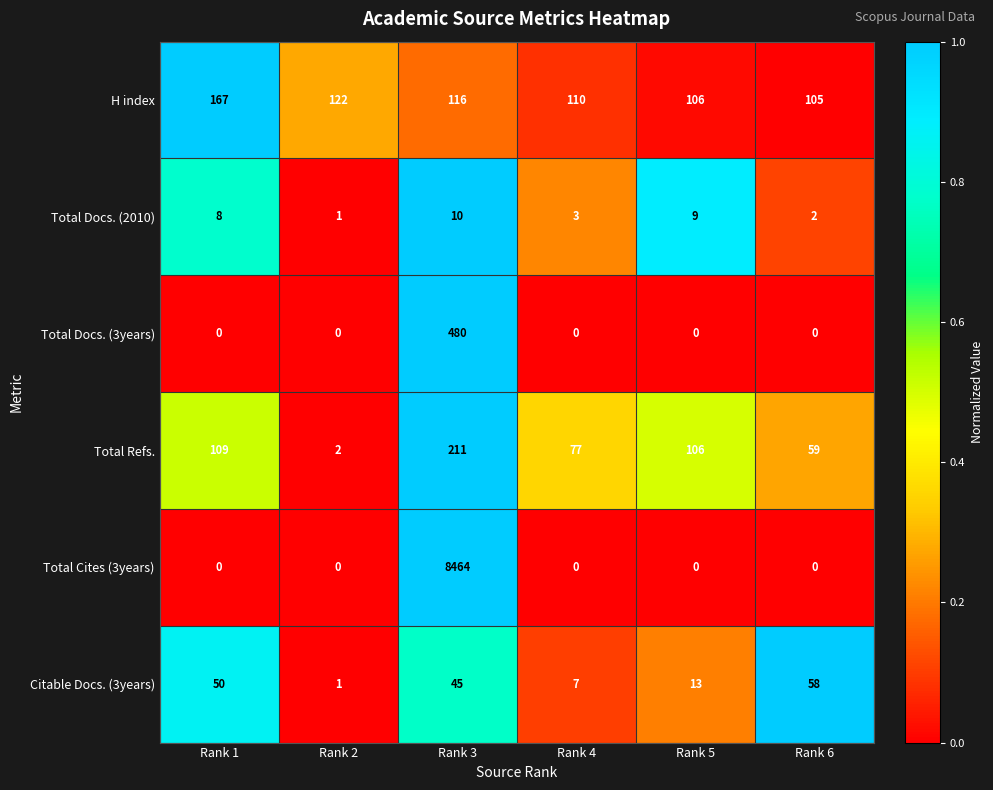

Is it true that Total Refs. equals 1 at Rank 2?

False